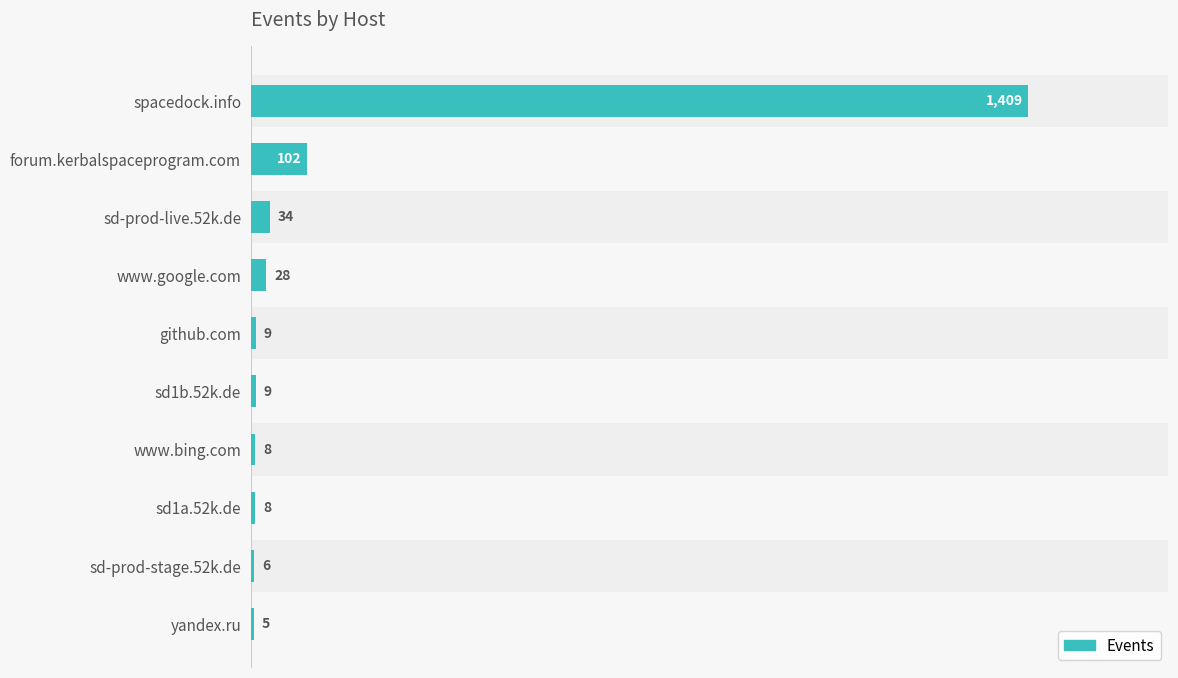

Read the value at spacedock.info, to the nearest 100.

1400